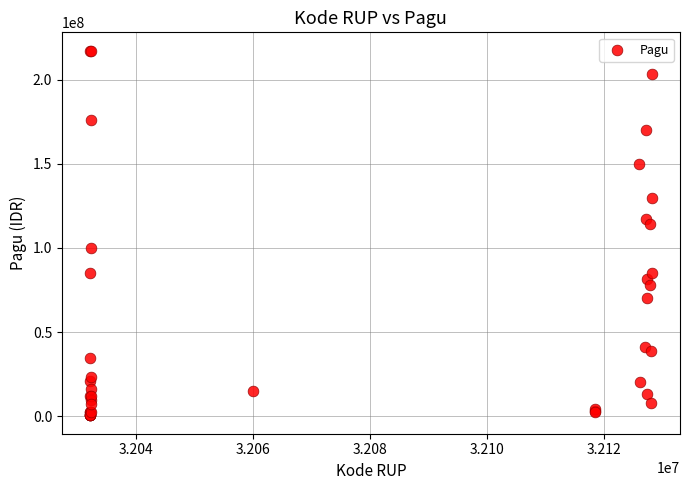

What Y value in the scatter plot is closest to 108830000?

114296000